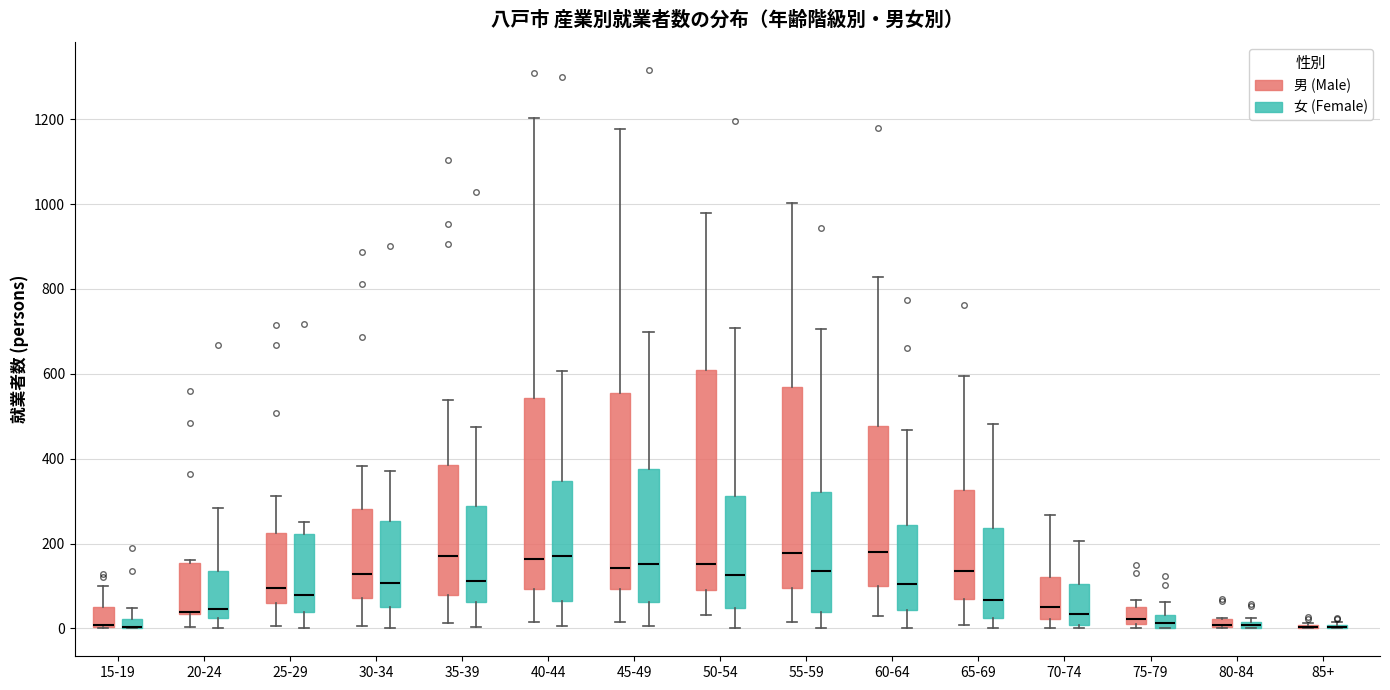

Where does the upper whisker of the box for 75-79 (女 (Female)) end on the y-axis? The values are not printed on the chart, so give them approximately, as read against the axis.

60